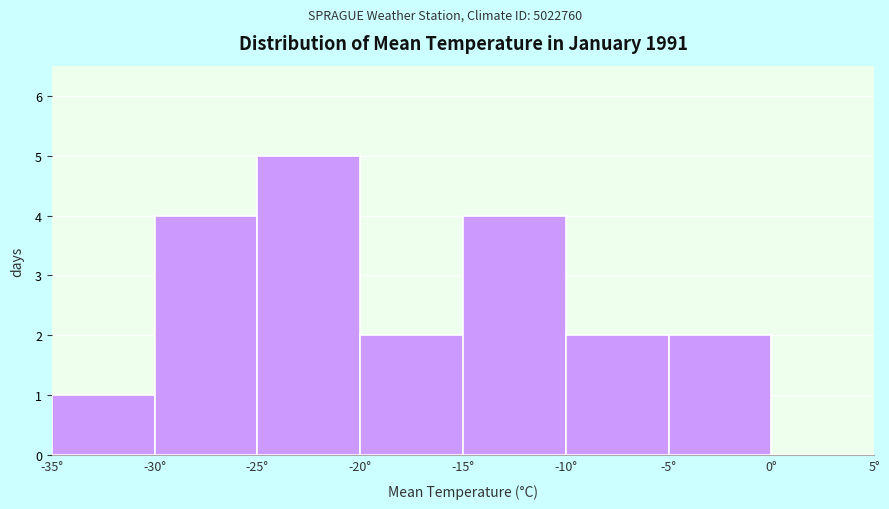

Over which range of the x-axis is the bar tallest?

-25 to -20